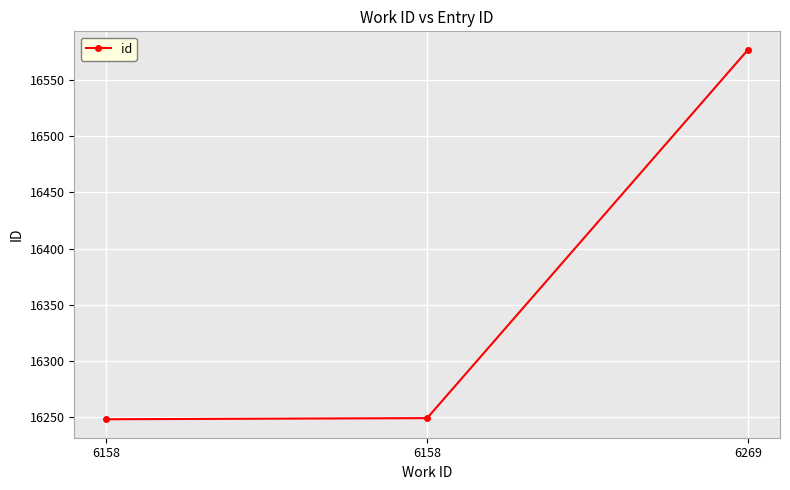

Reading left to right, extract all data points from this chart.

6158=16248	6158=16249	6269=16577